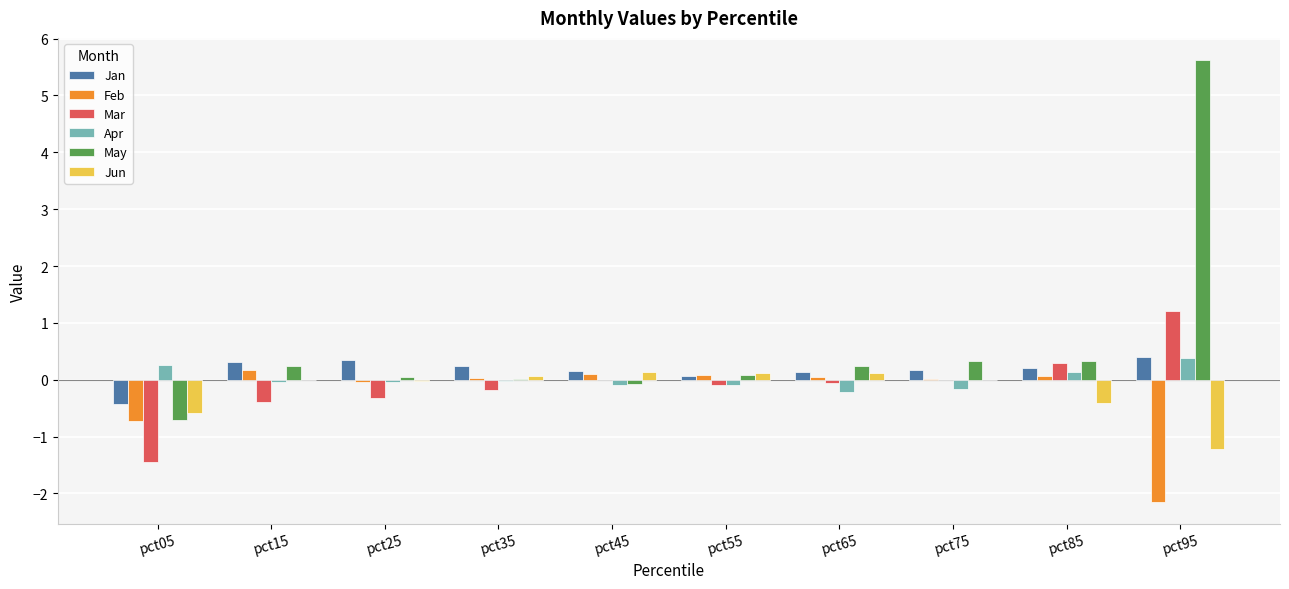

Which series has the largest total across all categories?

May